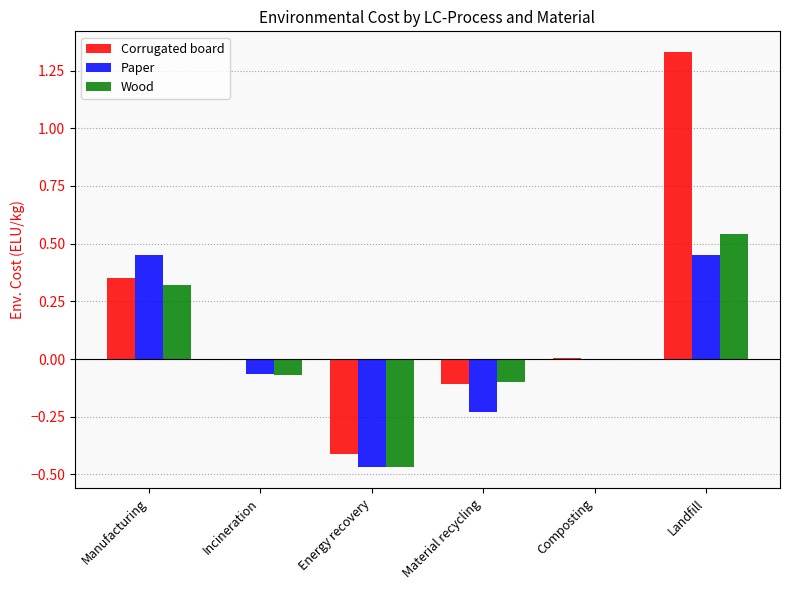

Which series has the largest total across all categories?

Corrugated board